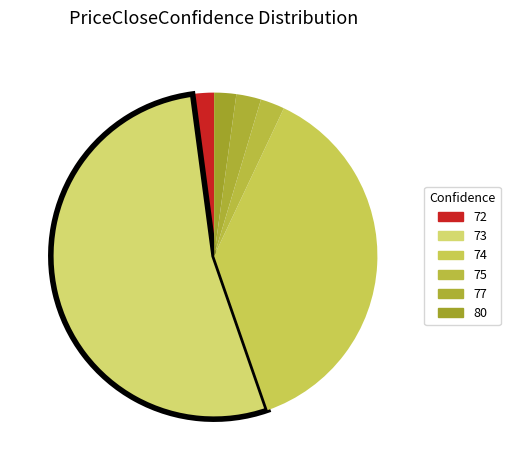

Count the number of slices in the pie.

6